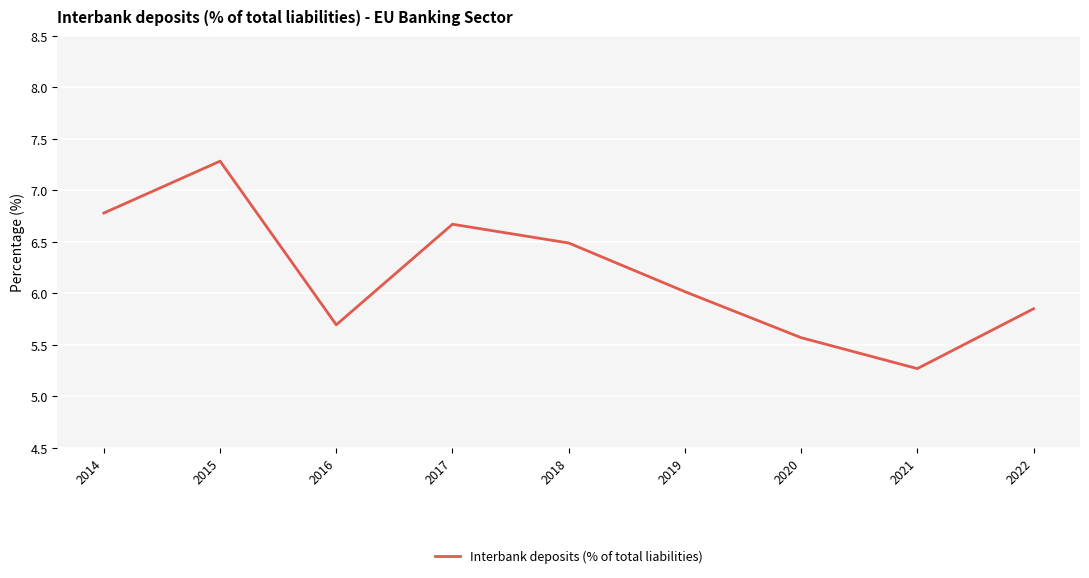

Is it true that the value at 2017 is 2.4?

False